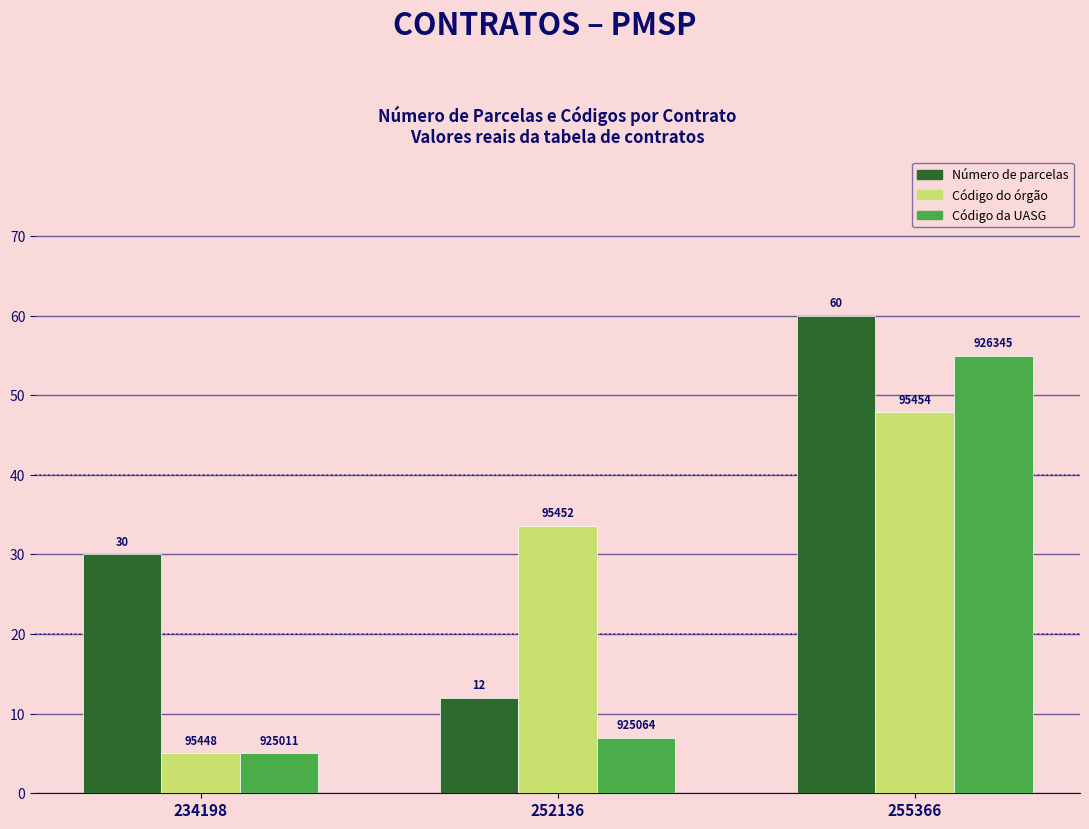

Where is Número de parcelas nearest to the value 36?

234198